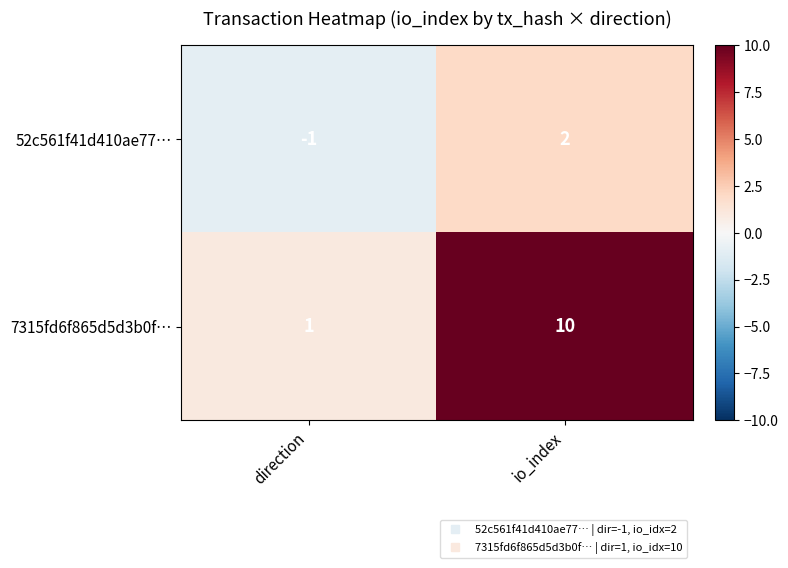

Which series has the largest total across all categories?

7315fd6f865d5d3b0f…